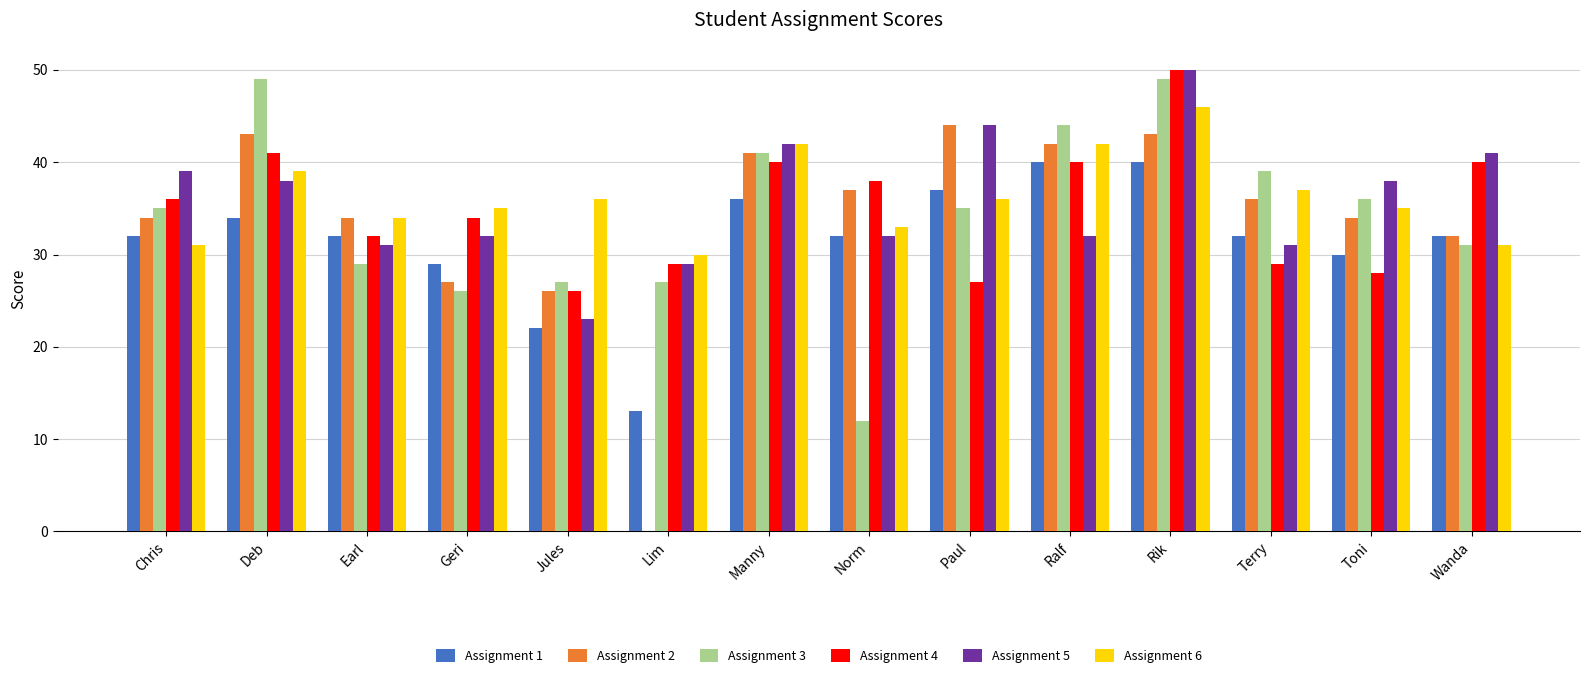

What is the total value across all series at Deb?

244